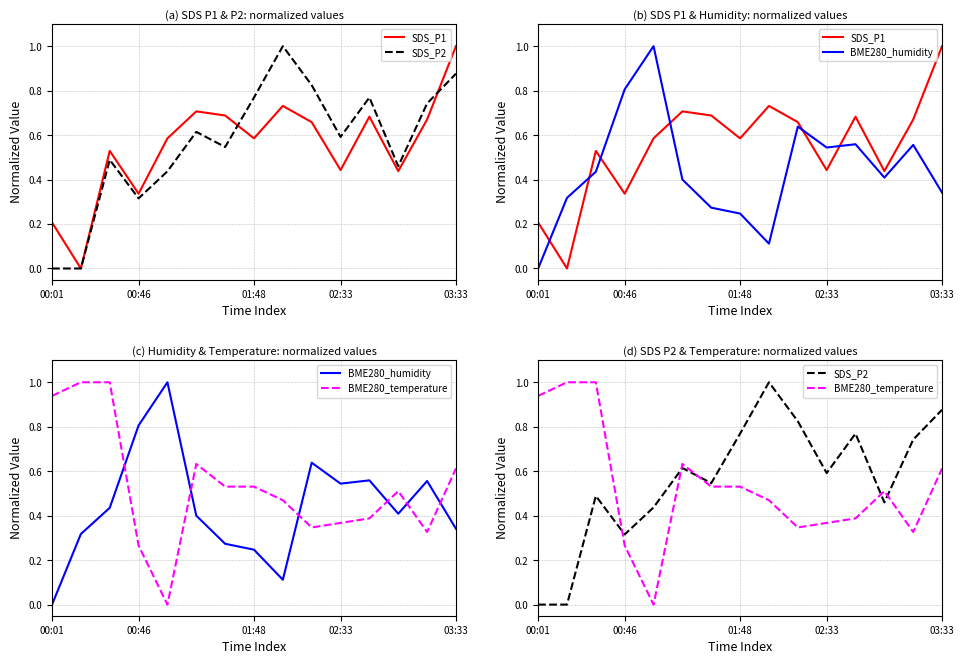

Is it true that BME280_temperature equals 0.1 at 11?

False